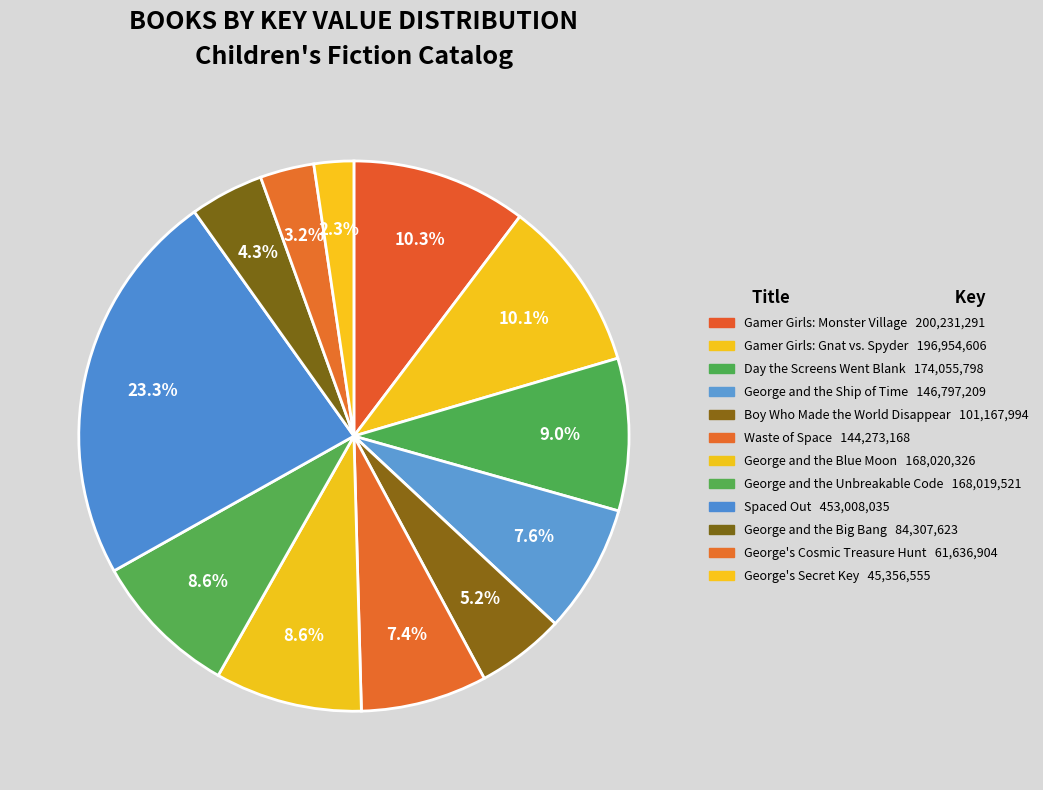

Count the number of slices in the pie.

12